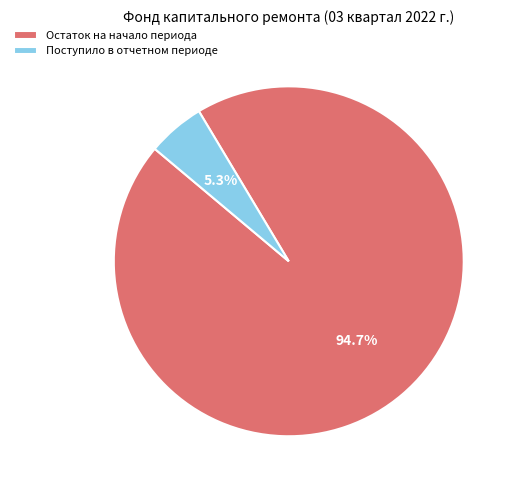

To the nearest percent, what is the difference between the largest and smallest slice percentages?

89%